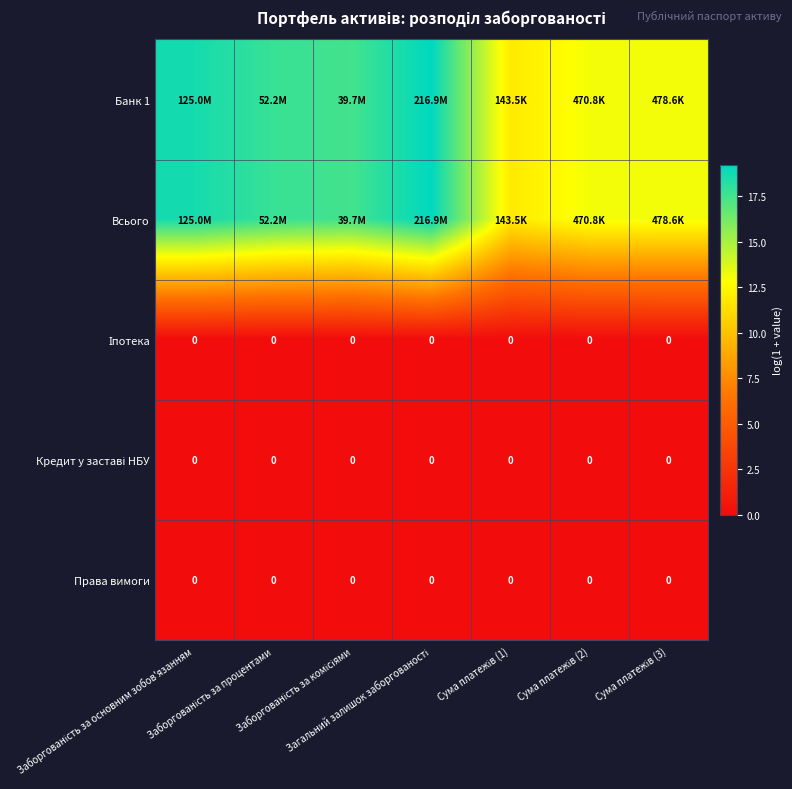

List the series in order of their peak value, highest first.

Банк 1, Всього, Іпотека, Кредит у заставі НБУ, Права вимоги